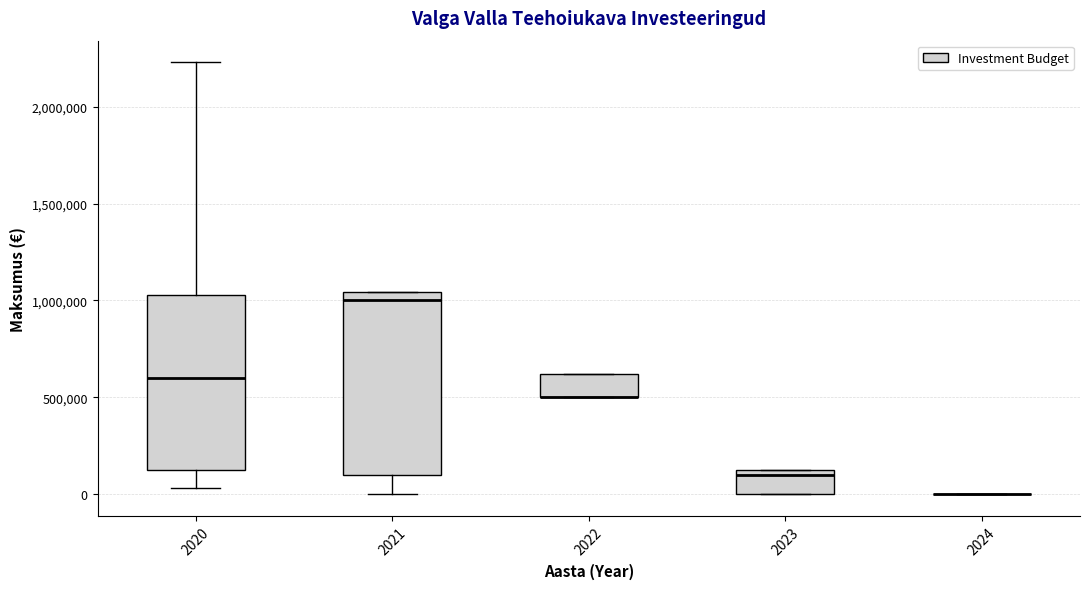

Reading left to right, transcribe this box plot: for each box, give where its median line is, the range the box spans, and where its two whiskers end, as read against the y-axis. The values are not printed on the chart, so give them approximately, as read against the axis.

2020: median 600000, box 150000 to 1050000, whiskers 50000 to 2250000
2021: median 1000000, box 100000 to 1050000, whiskers 0 to 1050000
2022: median 500000 (drawn on the box's lower edge), box 500000 to 600000, whiskers 500000 to 600000
2023: median 100000, box 0 to 150000, whiskers 0 to 150000
2024: box collapsed to a line at 0, whiskers 0 to 0